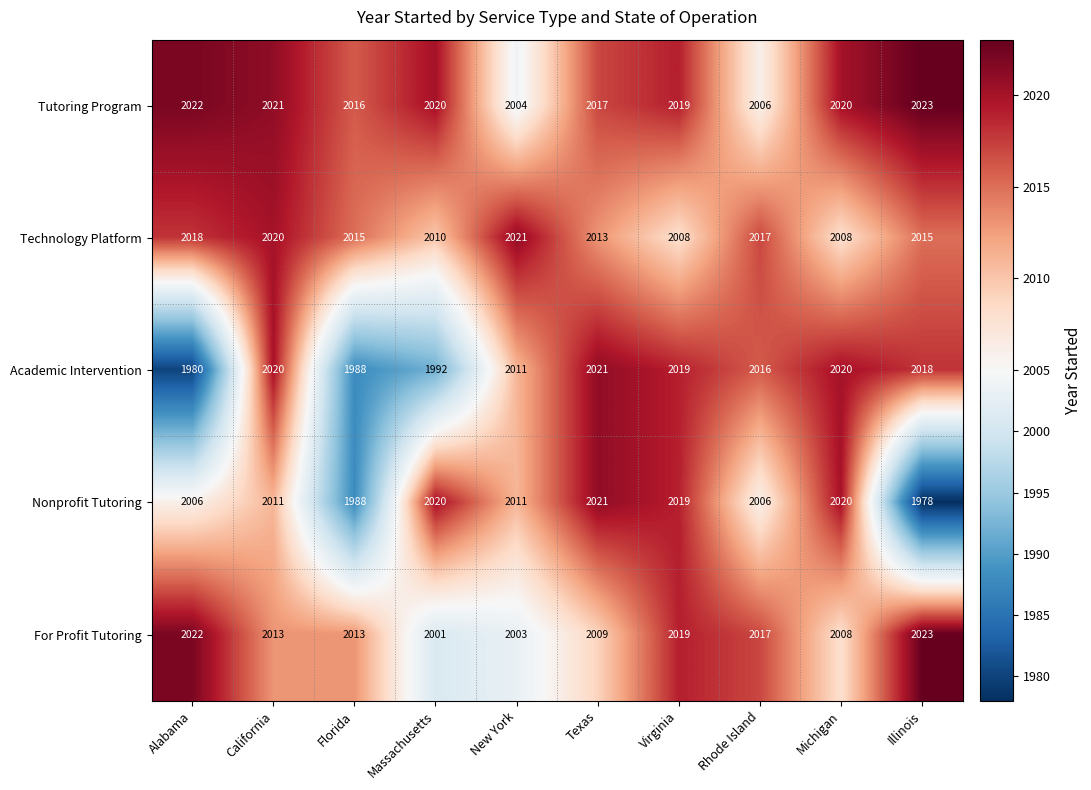

What is the maximum value for Academic Intervention?

2021